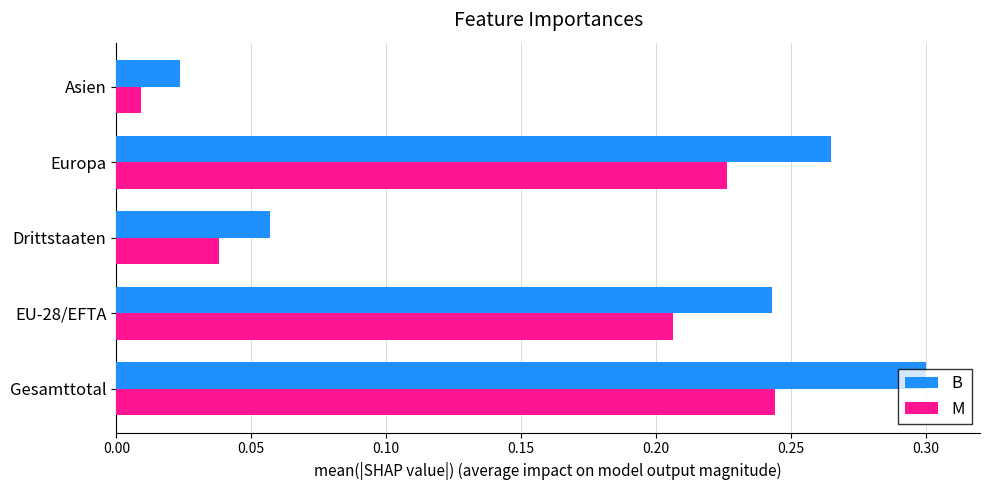

What is the sum of all B values?

0.9